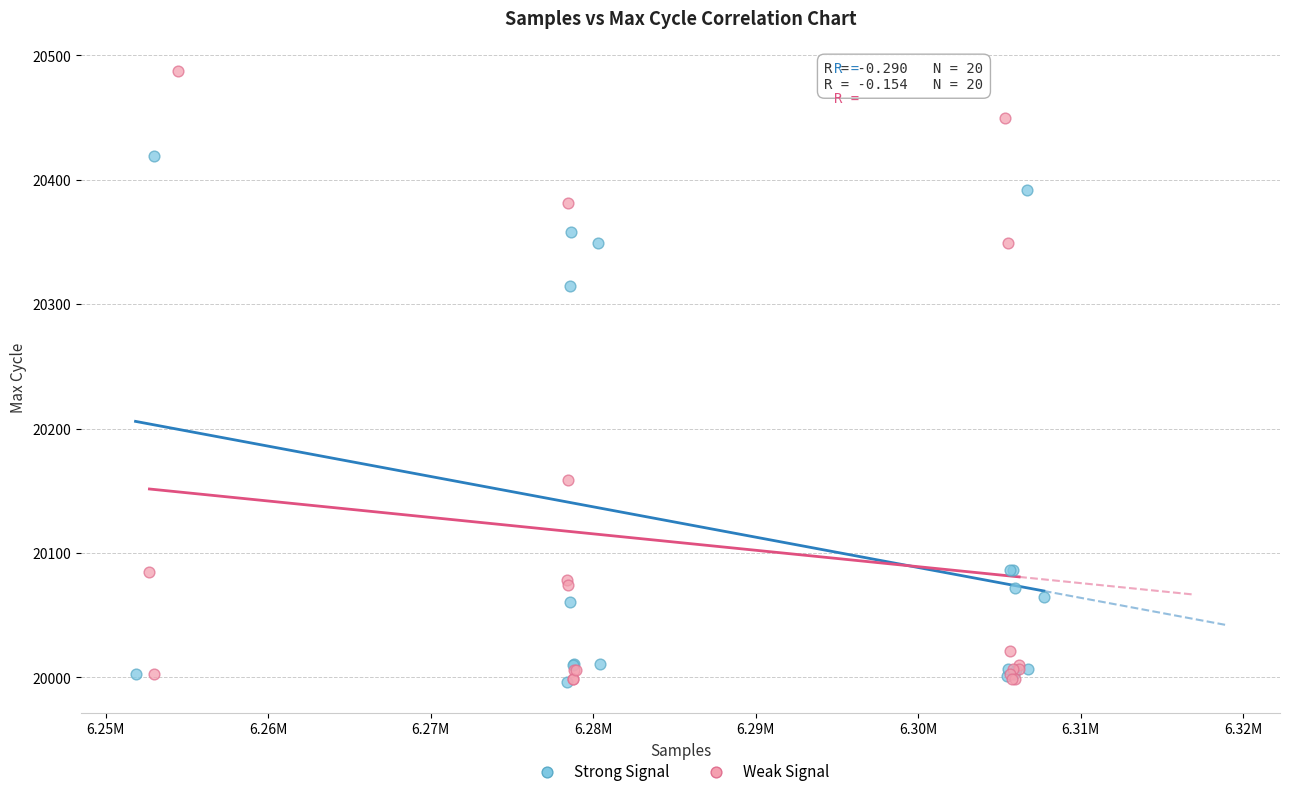

Which series contains the highest Y value?

Weak Signal